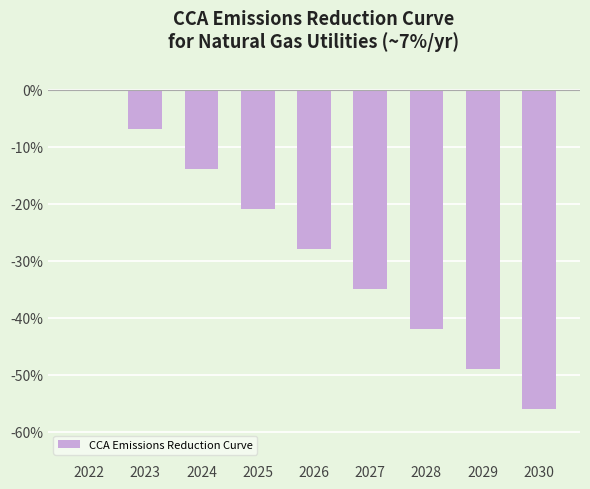

The value at 2029 is -0.1. True or false?

False